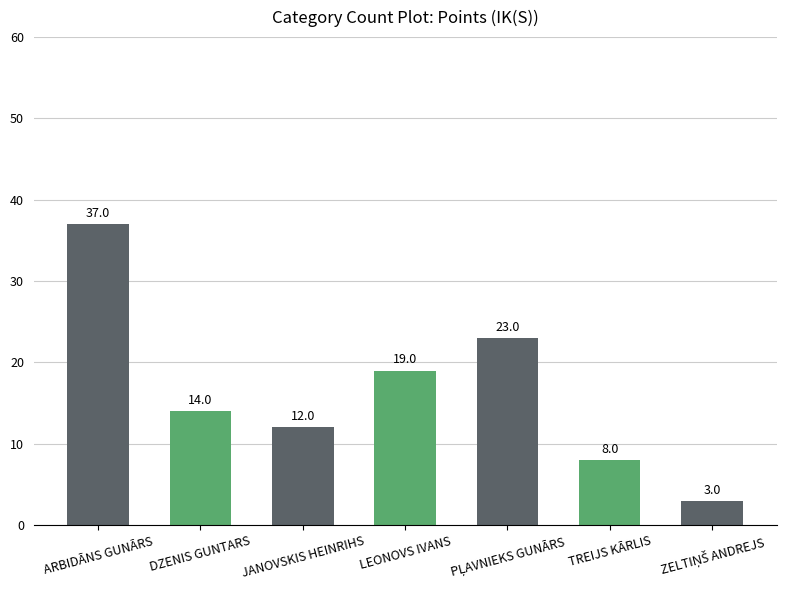

True or false: the data shows 8 at TREIJS KĀRLIS.

True